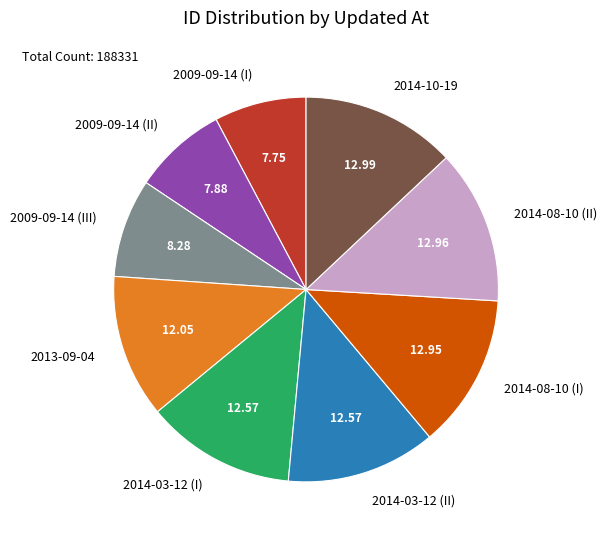

The 2009-09-14 (II) slice represents 8% of the pie. True or false?

True